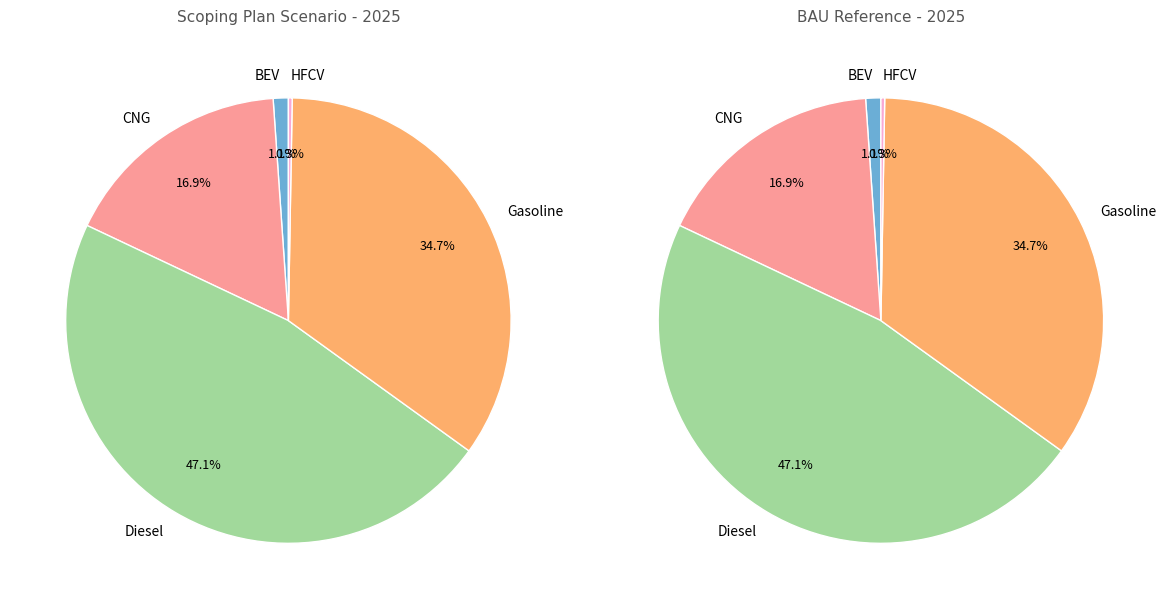

Count the number of slices in the pie.

5